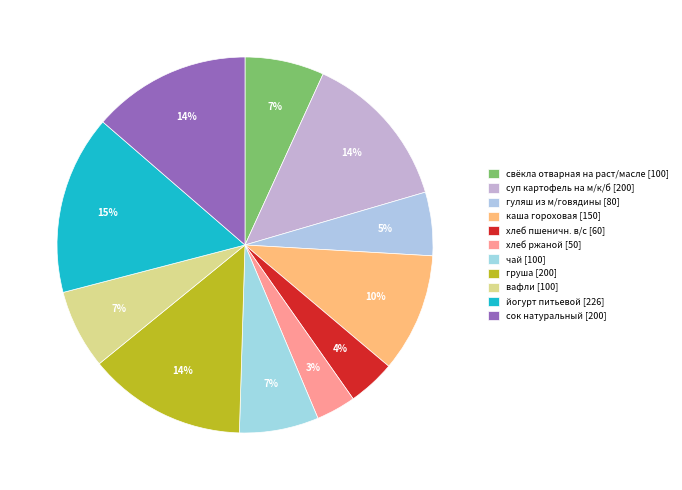

How many segments does this pie chart have?

11